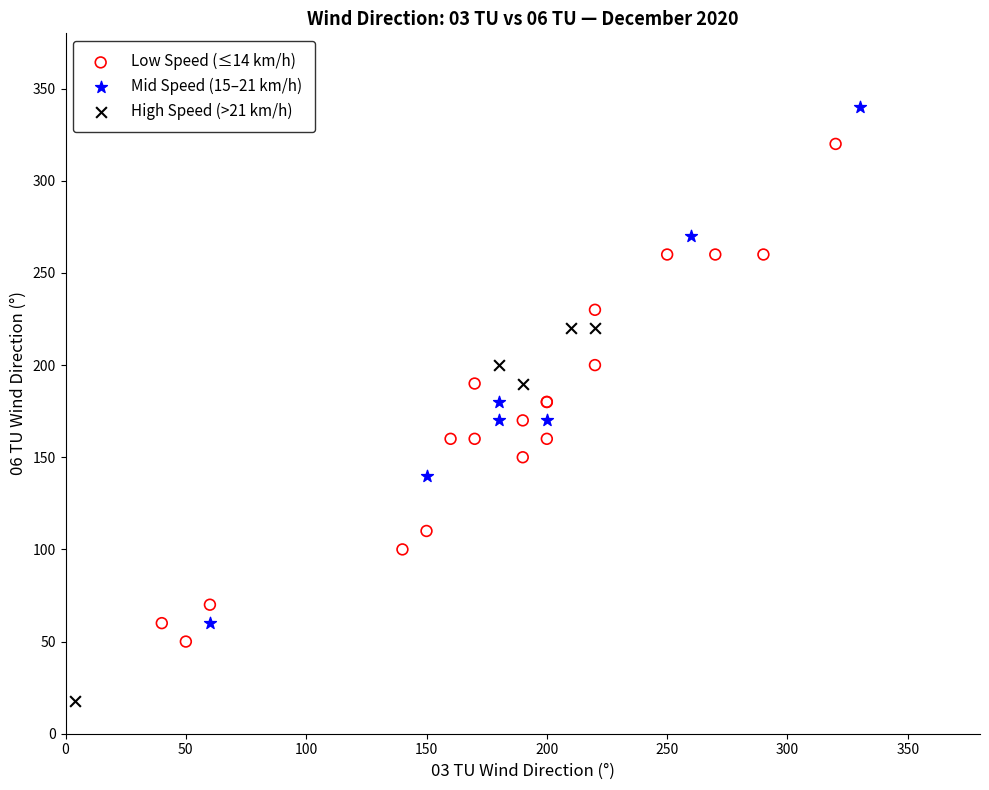

Which series contains the lowest Y value?

High Speed (>21 km/h)